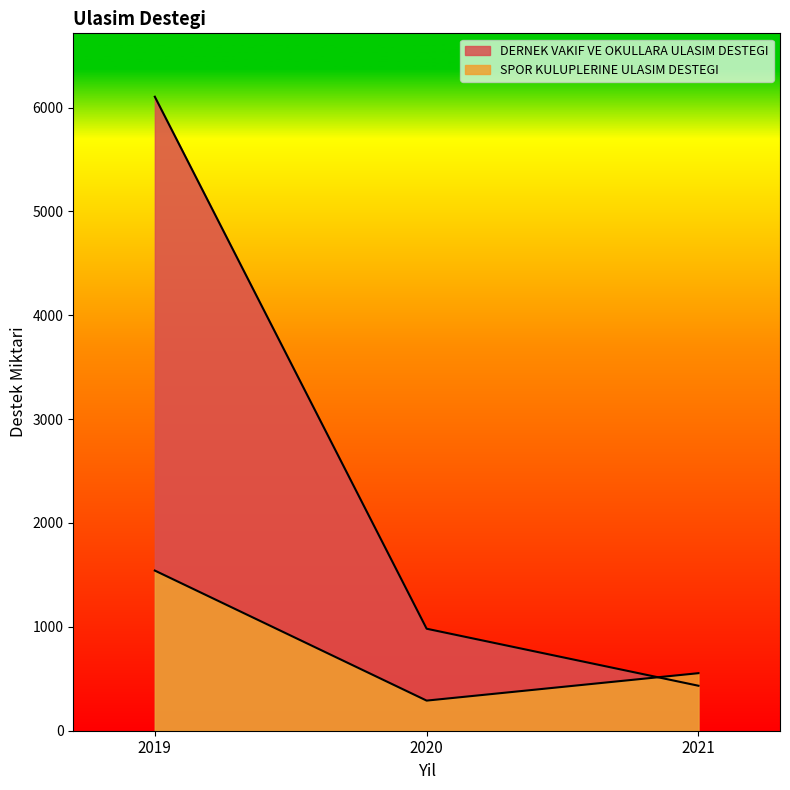

Which series has the widest spread of values?

DERNEK VAKIF VE OKULLARA ULASIM DESTEGI